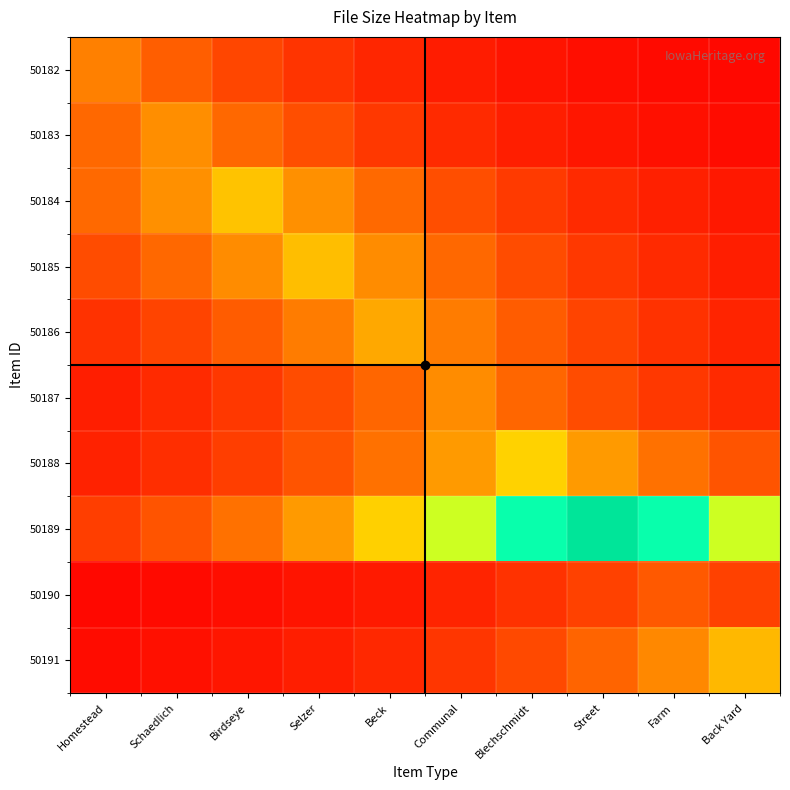

Reading left to right, transcribe all the data shown in this chart.

50182: Homestead=0.3	Schaedlich=0.2	Birdseye=0.1	Selzer=0.1	Beck=0.1	Communal=0.1	Blechschmidt=0.0	Street=0.0	Farm=0.0	Back Yard=0.0
50183: Homestead=0.2	Schaedlich=0.3	Birdseye=0.2	Selzer=0.2	Beck=0.1	Communal=0.1	Blechschmidt=0.1	Street=0.0	Farm=0.0	Back Yard=0.0
50184: Homestead=0.2	Schaedlich=0.3	Birdseye=0.4	Selzer=0.3	Beck=0.2	Communal=0.2	Blechschmidt=0.1	Street=0.1	Farm=0.1	Back Yard=0.0
50185: Homestead=0.2	Schaedlich=0.2	Birdseye=0.3	Selzer=0.4	Beck=0.3	Communal=0.2	Blechschmidt=0.2	Street=0.1	Farm=0.1	Back Yard=0.1
50186: Homestead=0.1	Schaedlich=0.1	Birdseye=0.2	Selzer=0.2	Beck=0.3	Communal=0.2	Blechschmidt=0.2	Street=0.1	Farm=0.1	Back Yard=0.1
50187: Homestead=0.1	Schaedlich=0.1	Birdseye=0.1	Selzer=0.2	Beck=0.2	Communal=0.3	Blechschmidt=0.2	Street=0.2	Farm=0.1	Back Yard=0.1
50188: Homestead=0.1	Schaedlich=0.1	Birdseye=0.1	Selzer=0.2	Beck=0.2	Communal=0.3	Blechschmidt=0.4	Street=0.3	Farm=0.2	Back Yard=0.2
50189: Homestead=0.1	Schaedlich=0.2	Birdseye=0.2	Selzer=0.3	Beck=0.4	Communal=0.5	Blechschmidt=0.7	Street=1.0	Farm=0.7	Back Yard=0.5
50190: Homestead=0.0	Schaedlich=0.0	Birdseye=0.0	Selzer=0.0	Beck=0.1	Communal=0.1	Blechschmidt=0.1	Street=0.1	Farm=0.2	Back Yard=0.1
50191: Homestead=0.0	Schaedlich=0.0	Birdseye=0.0	Selzer=0.1	Beck=0.1	Communal=0.1	Blechschmidt=0.1	Street=0.2	Farm=0.3	Back Yard=0.4